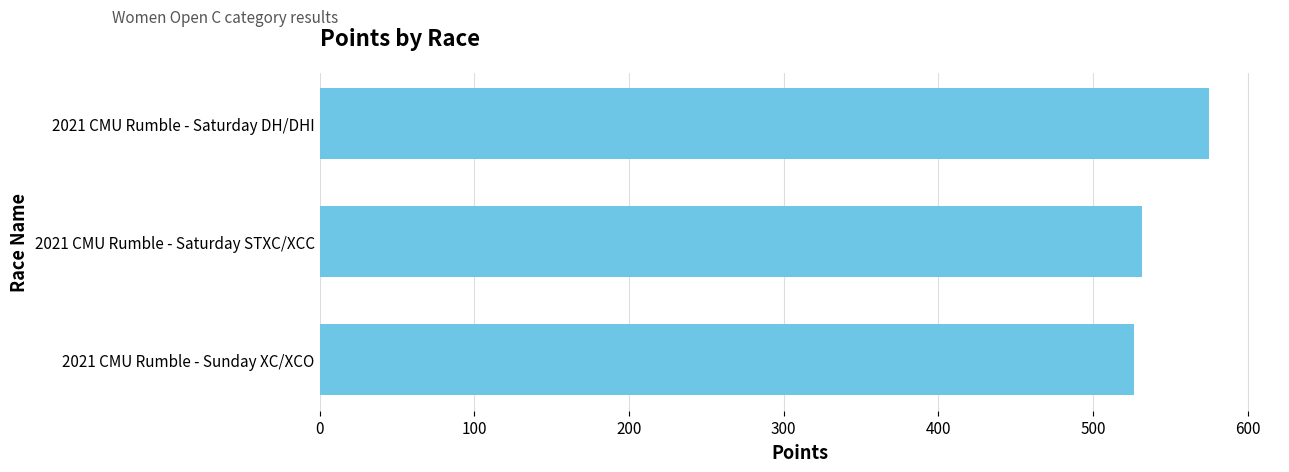

The chart shows a value of 574.8 at 2021 CMU Rumble - Saturday DH/DHI. True or false?

True